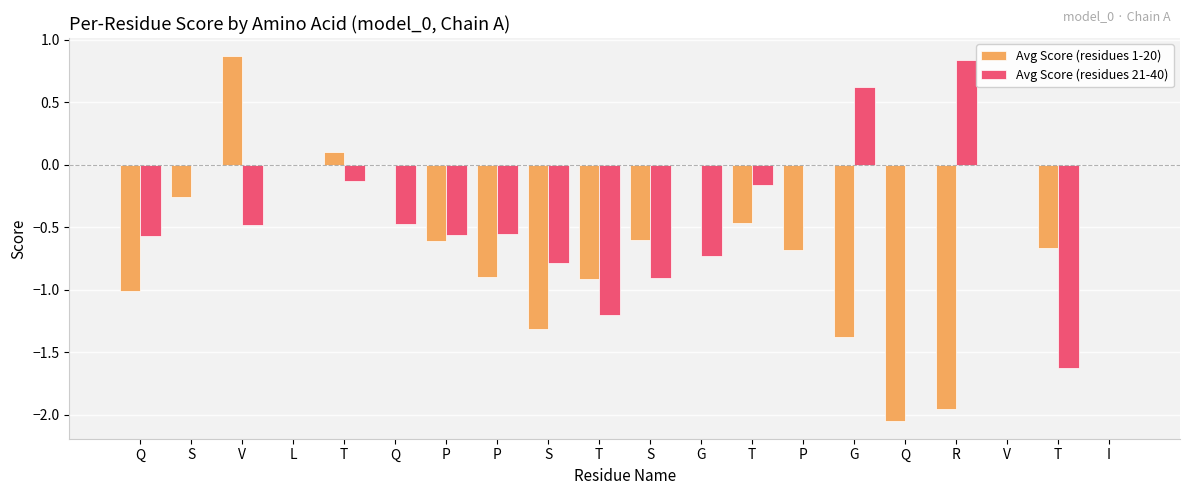

What are all the series names shown in the legend?

Avg Score (residues 1-20), Avg Score (residues 21-40)